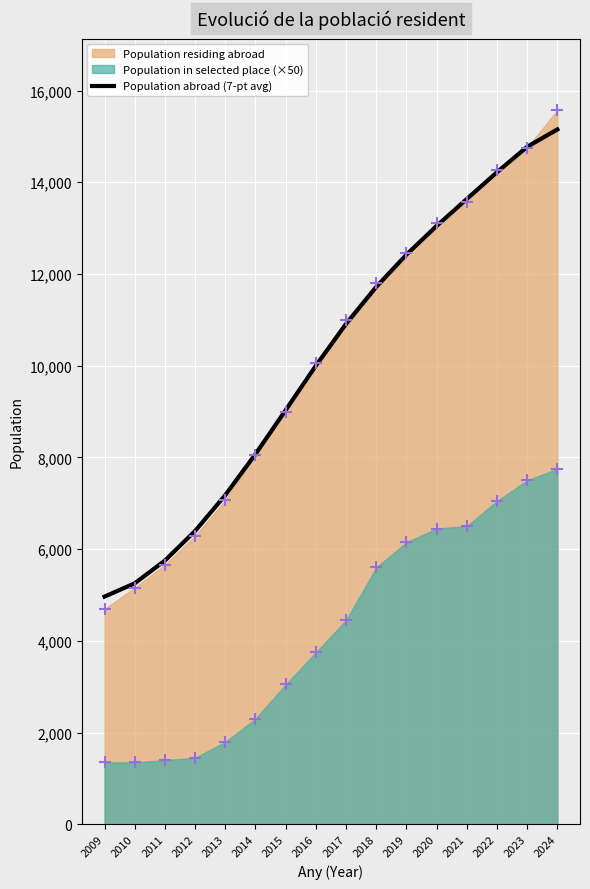

Between 2011 and 2021, which is larger?

2021